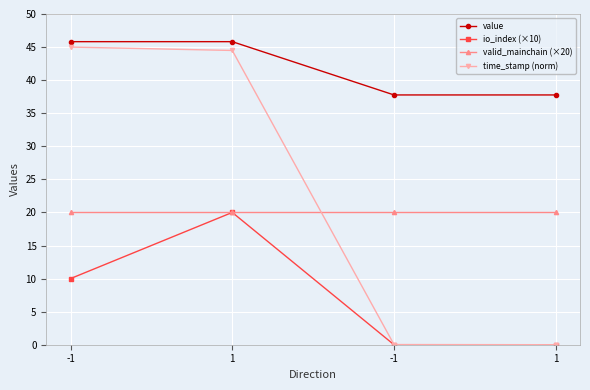

At how many categories does at least one series exceed 24?

4